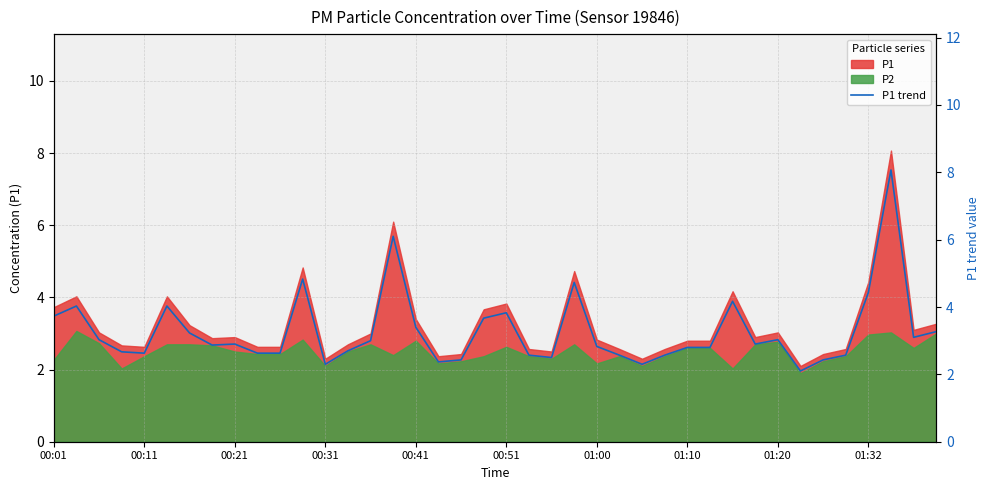

What position from the right is 01:10?

12